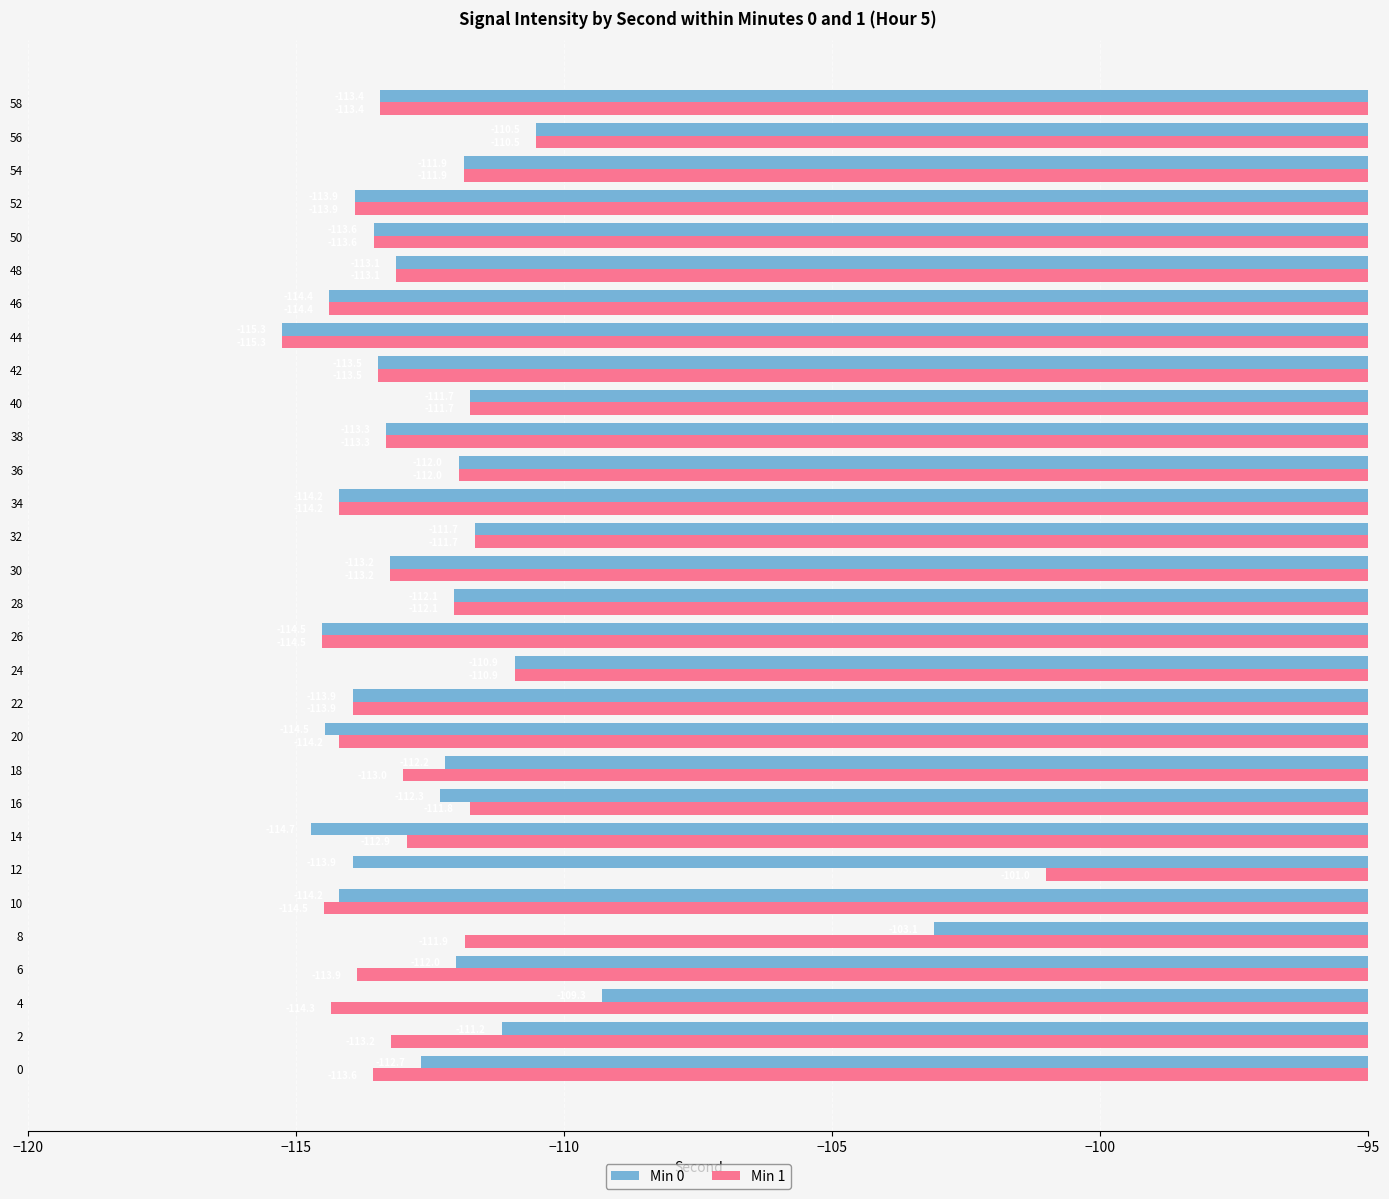

Is the value of Min 1 at 50 greater than the value of Min 0 at 40?

No